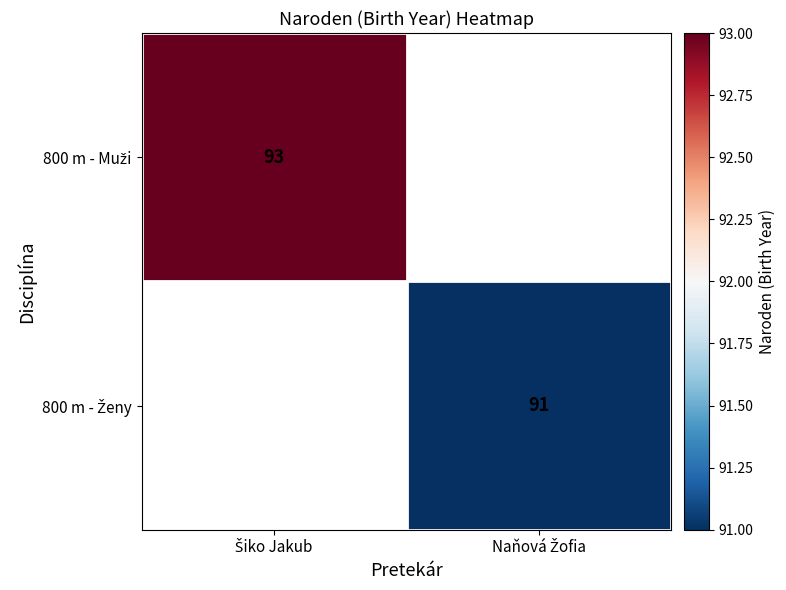

True or false: 800 m - Muži has a value of 147.9 at Šiko Jakub.

False